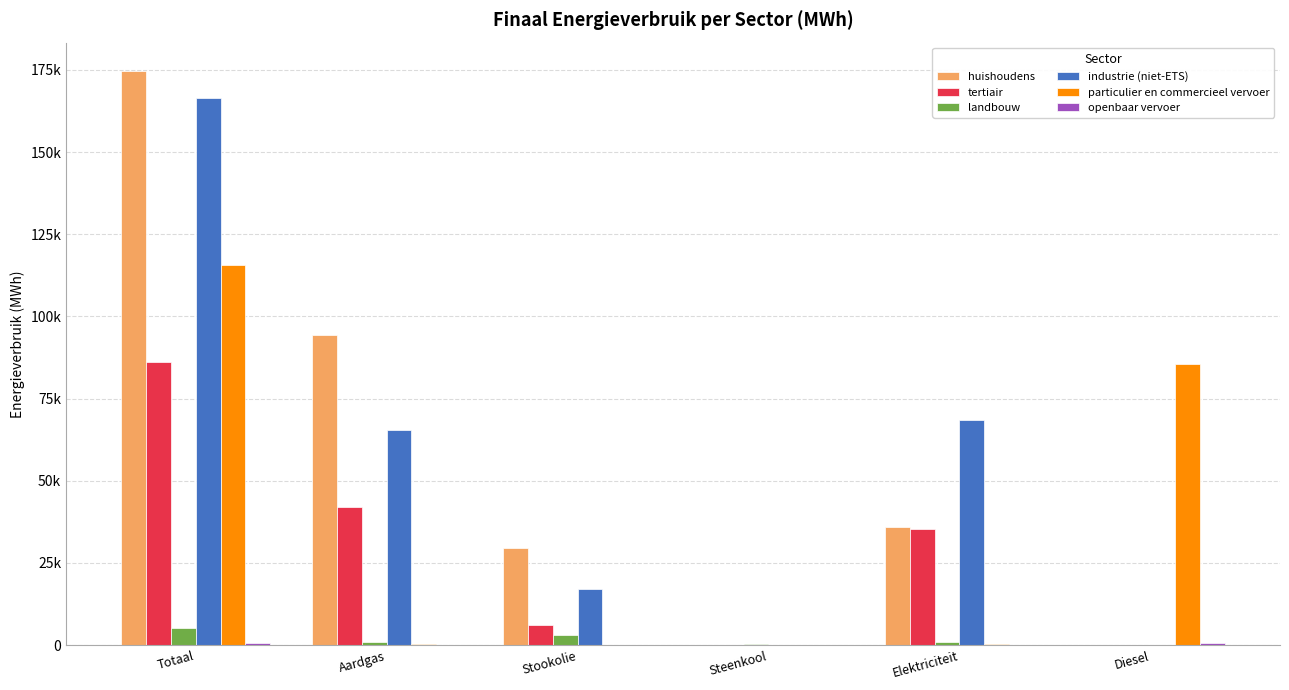

Are the bars grouped side by side (vs. stacked)?

Yes